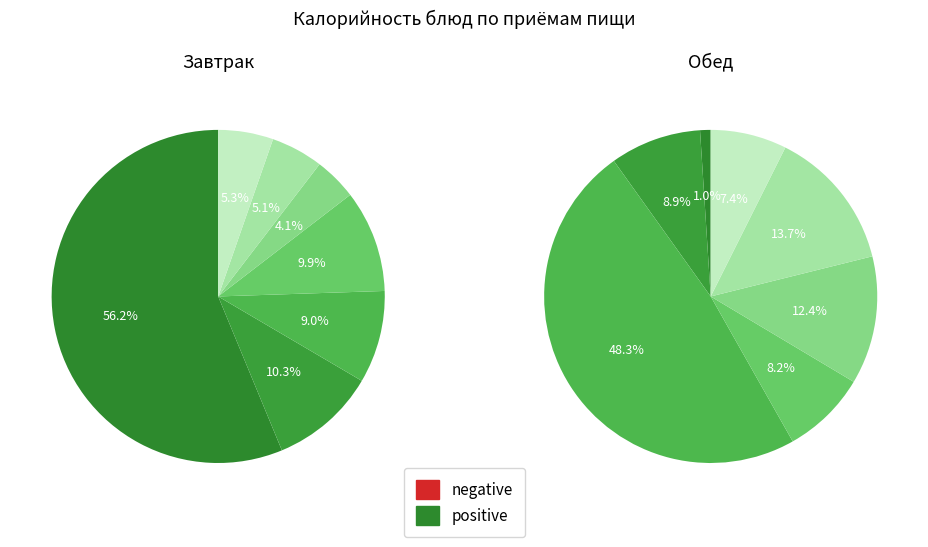

Does any single category account for the majority?

Yes